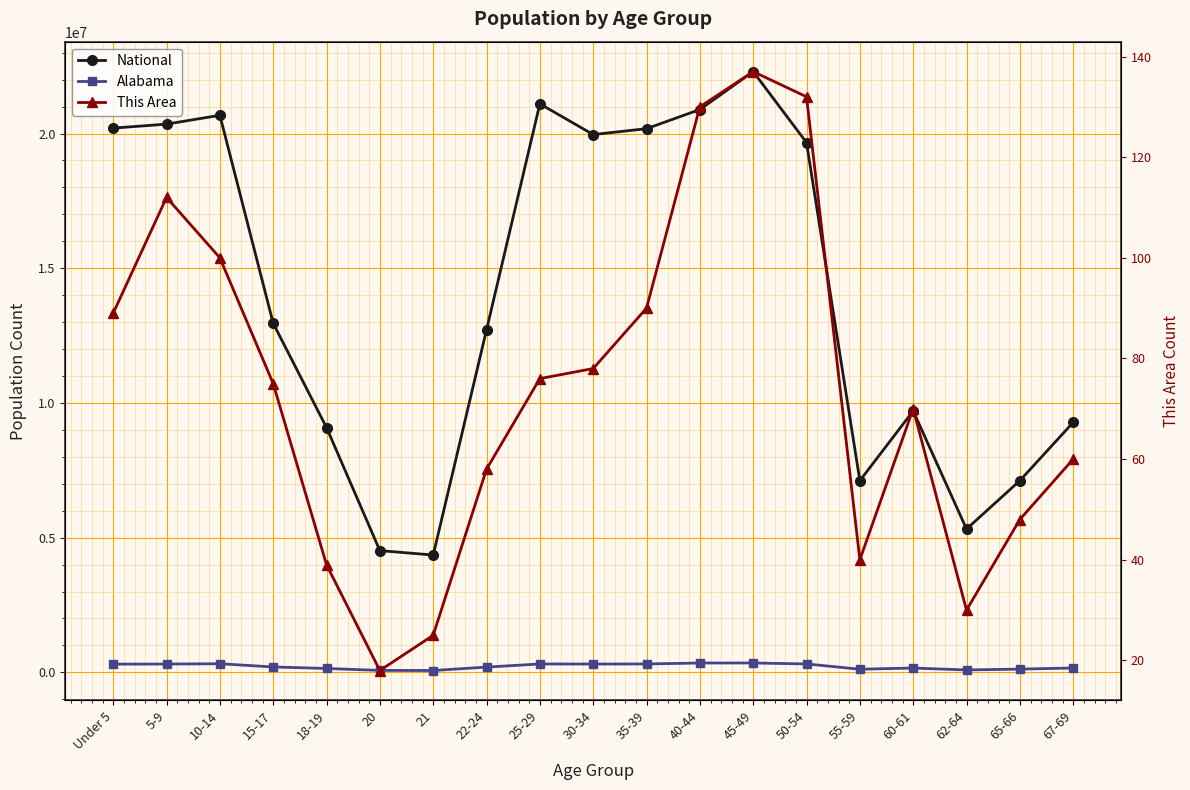

Where is This Area nearest to the value 77?

25-29